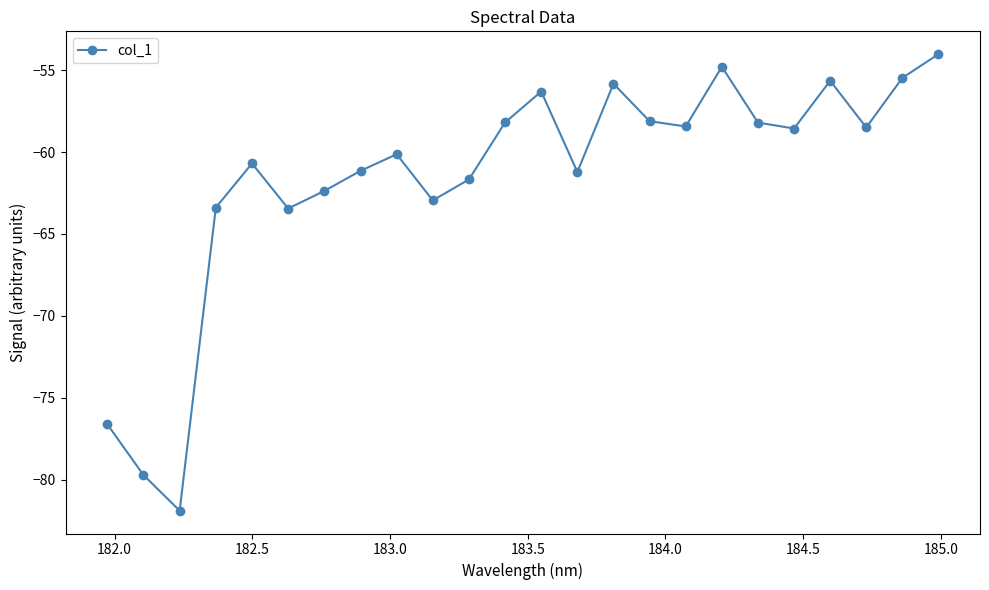

True or false: the data has more than 2 interior local peaks.

True